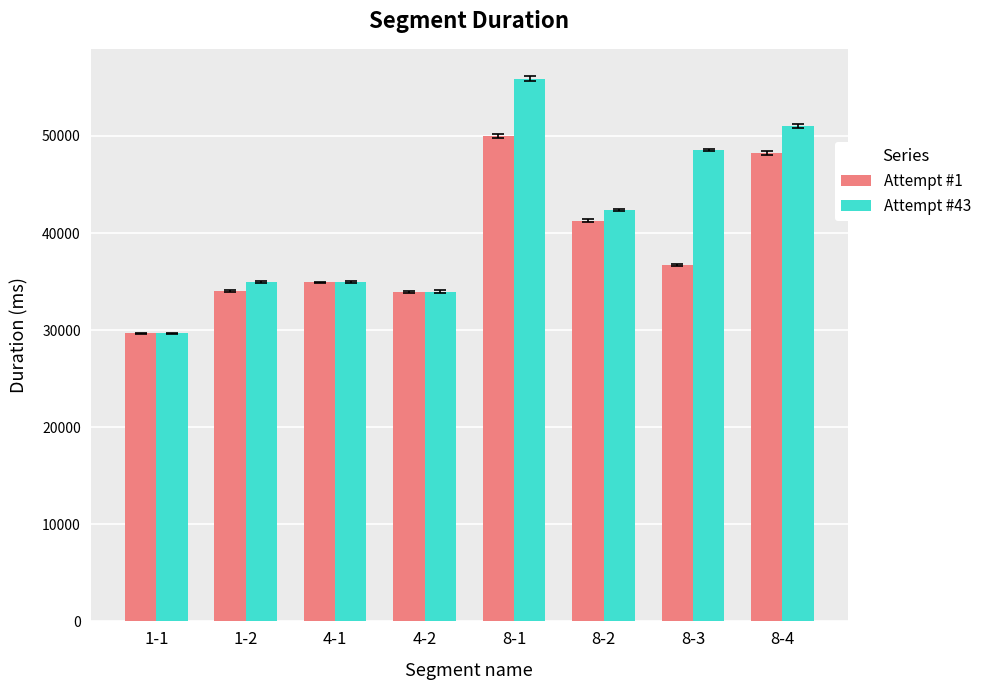

Which series has the largest total across all categories?

Attempt #43